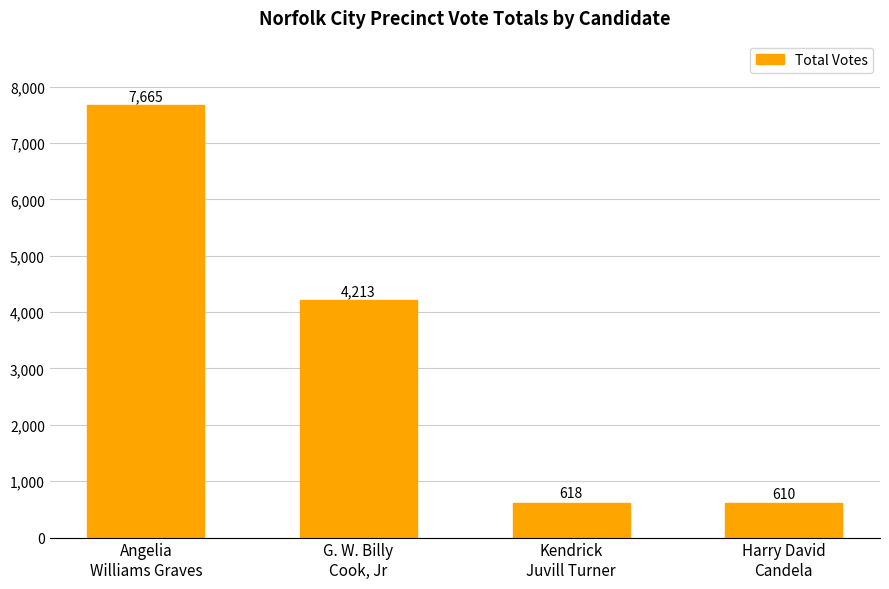

What is the label of the 1st bar from the right?

Harry David
Candela